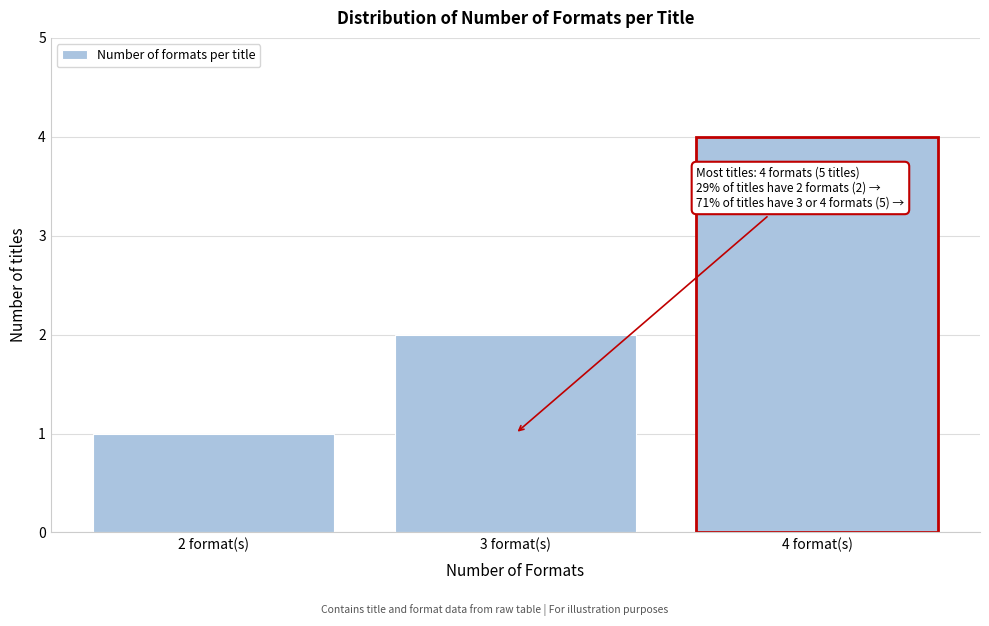

Reading left to right, extract all data points from this chart.

1	2	4